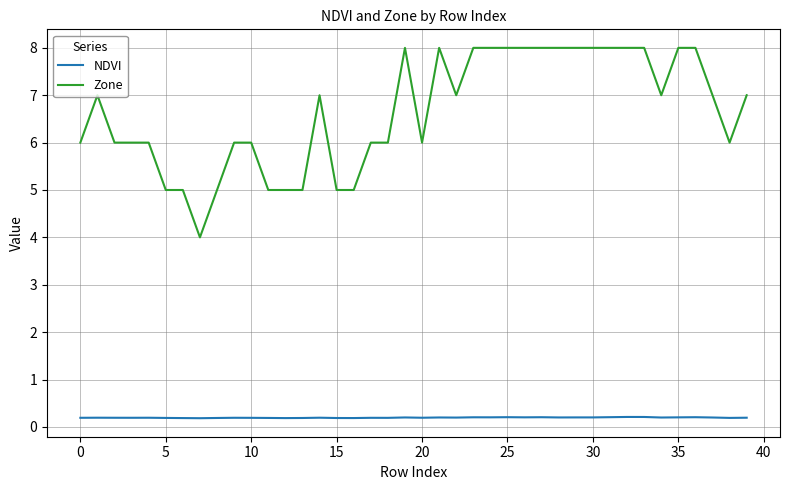

What is the highest value of the Zone series?

8.0